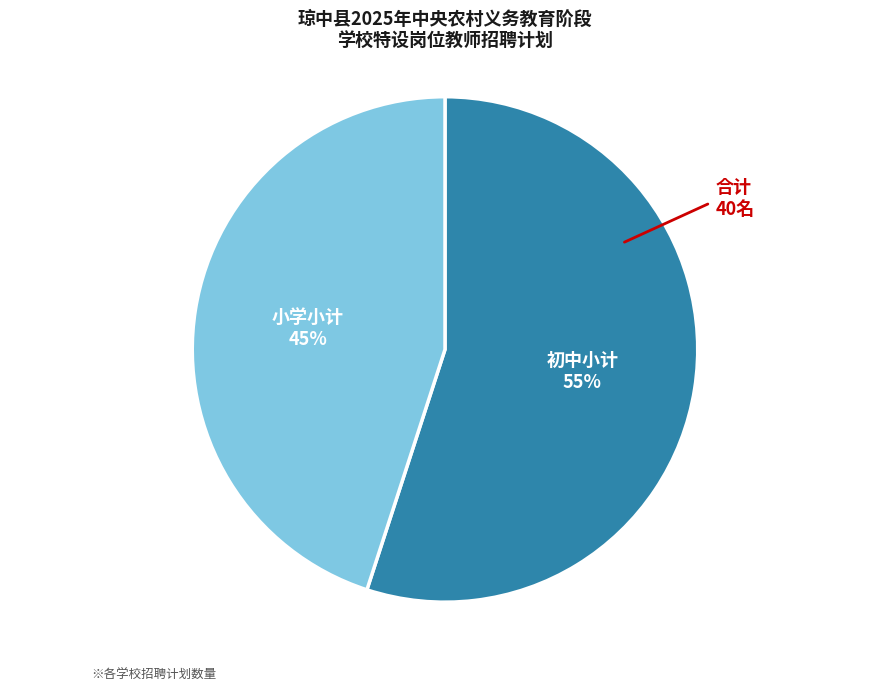

To the nearest percent, what is the average slice percentage?

50%